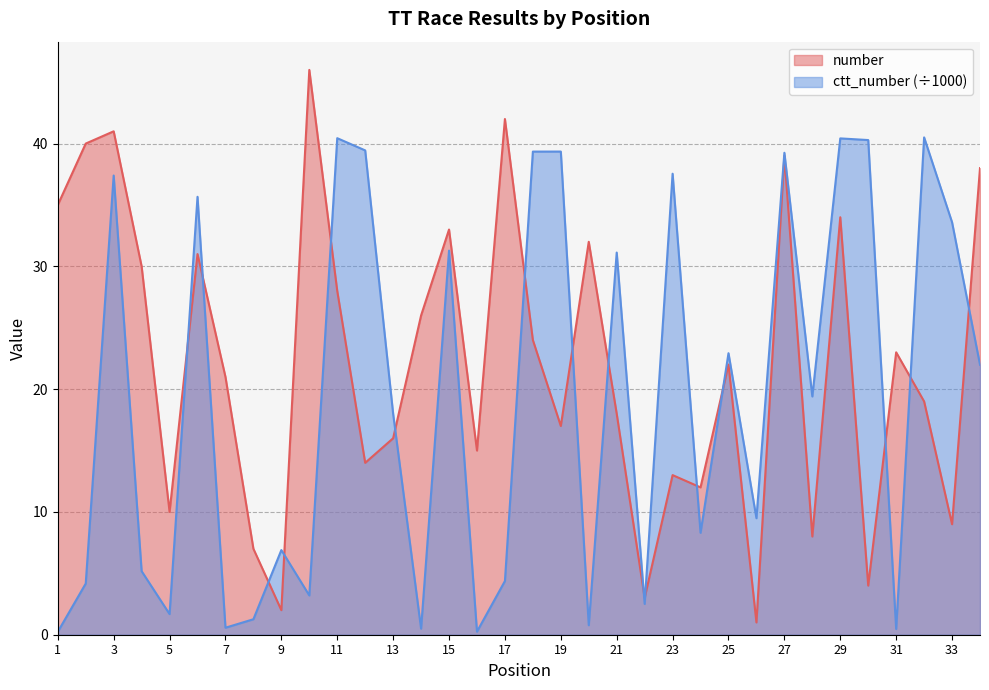

True or false: number has more than 1 points higher than both neighbors.

True